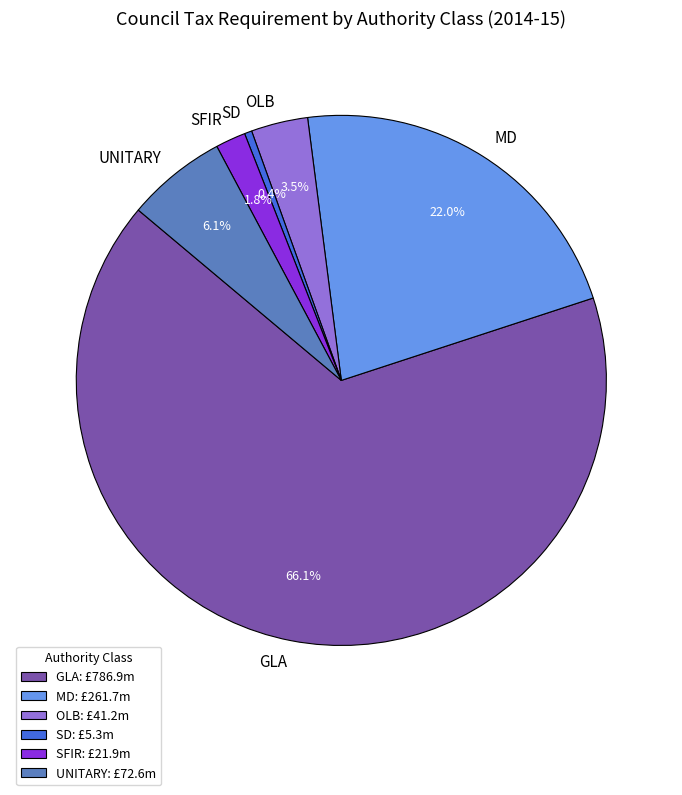

Rank the categories by value from lowest to highest.

SD, SFIR, OLB, UNITARY, MD, GLA